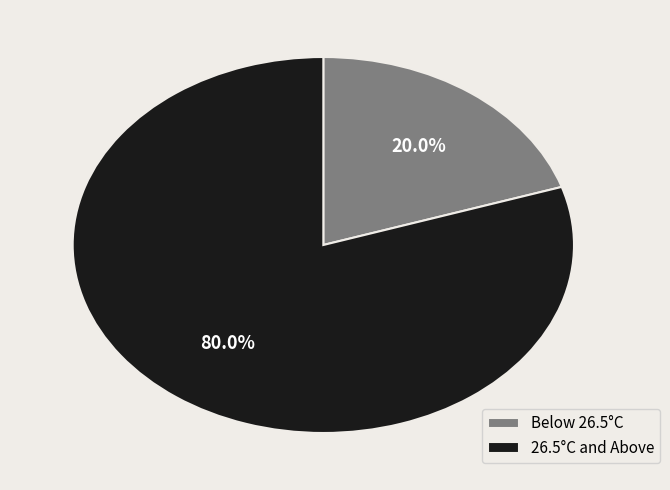

Is there any slice that represents more than half of the pie?

Yes